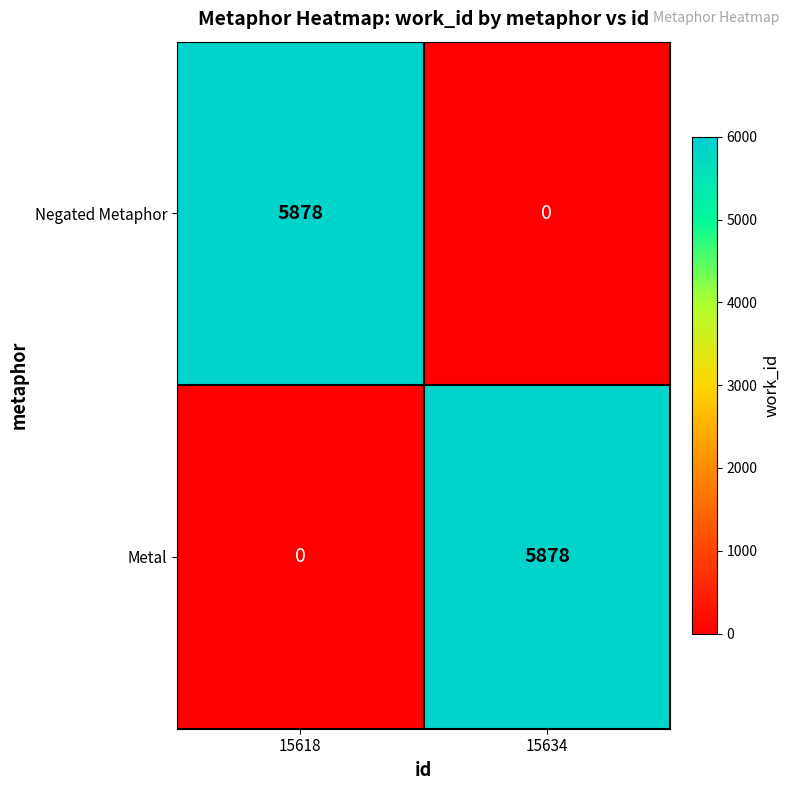

What is the total value across all series at 15618?

5878